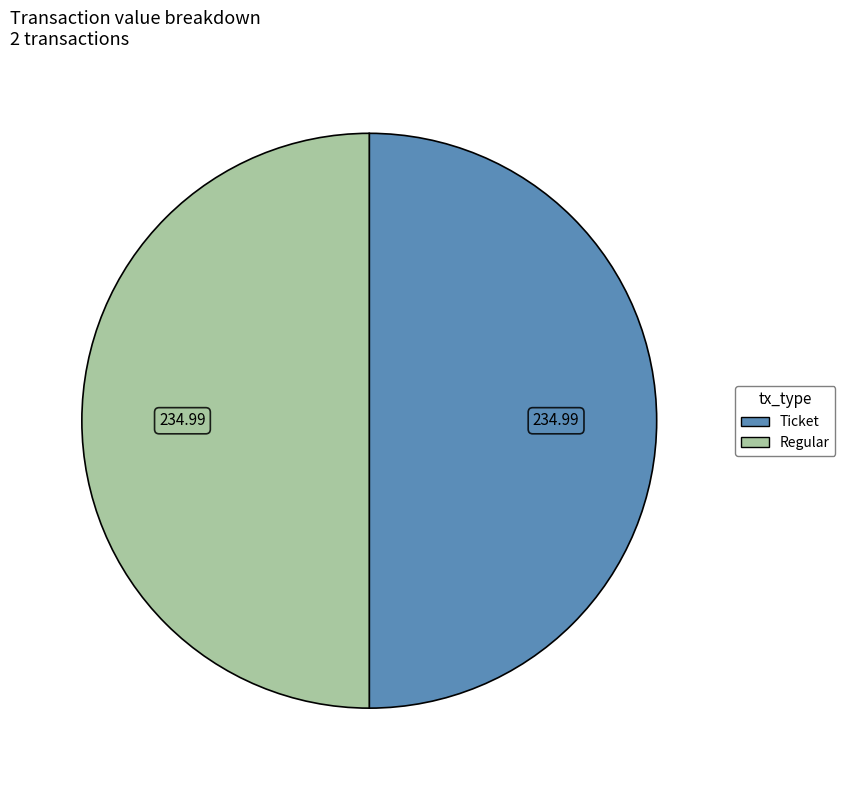

Combined, do Regular and Ticket account for over 50%?

Yes